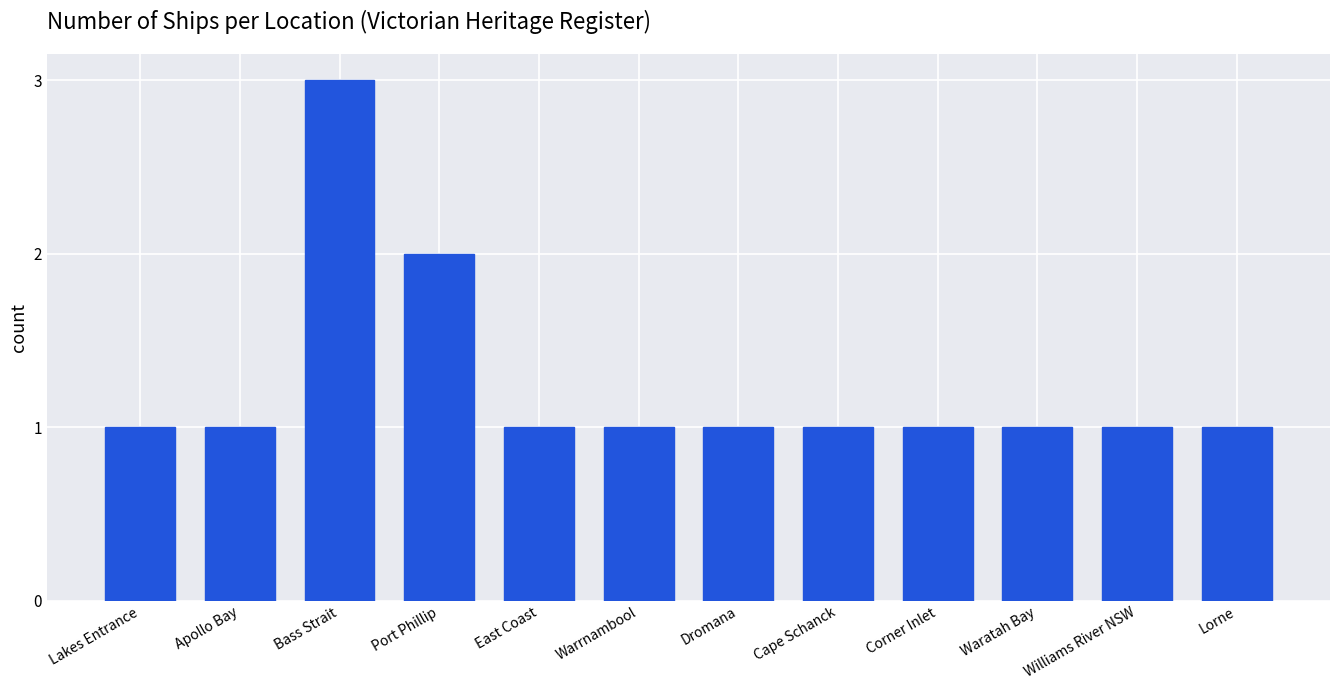

The value at Corner Inlet is 1. True or false?

True